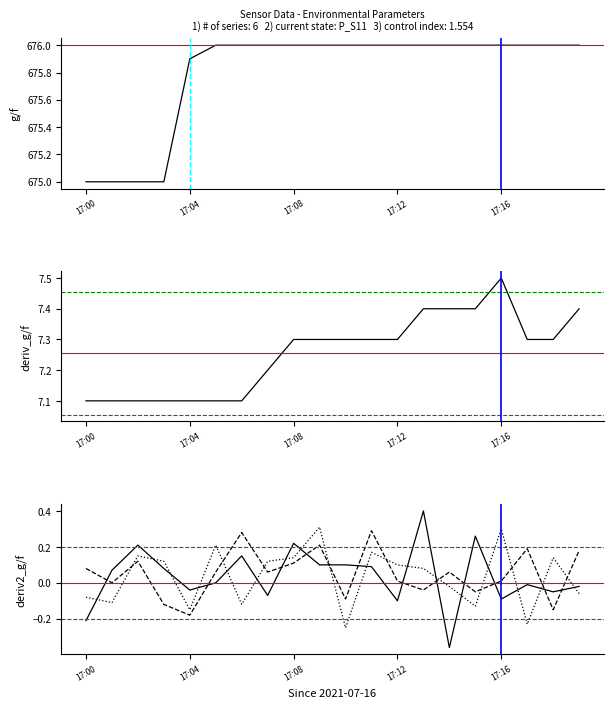

True or false: Uu_S11 has a value of 2.9 at 17:04.

False